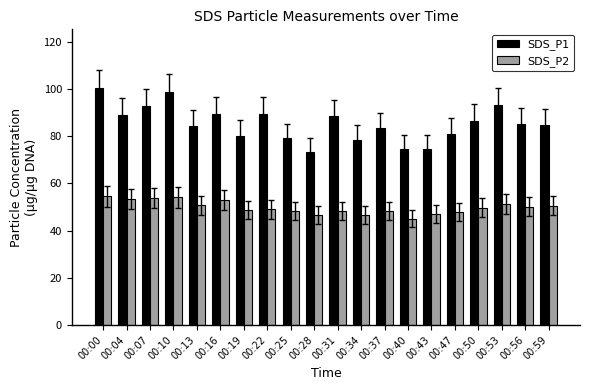

What is the value of the SDS_P1 bar at the 12th from the left?

78.5